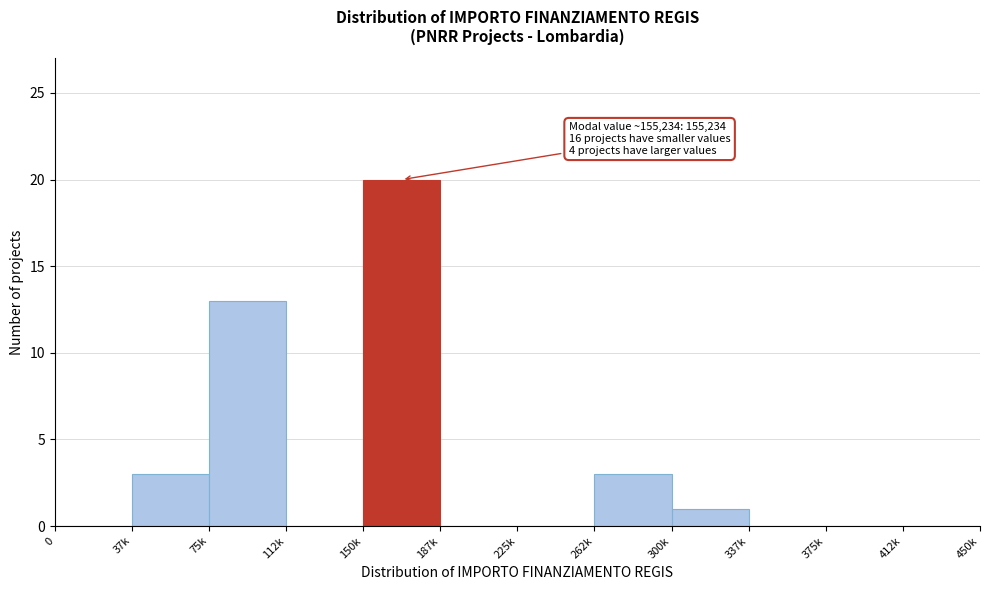

Reading right to left, what are all the values shown in this chart?

412k=0	375k=0	337k=0	300k=1	262k=3	225k=0	187k=0	150k=20	112k=0	75k=13	37k=3	0=0